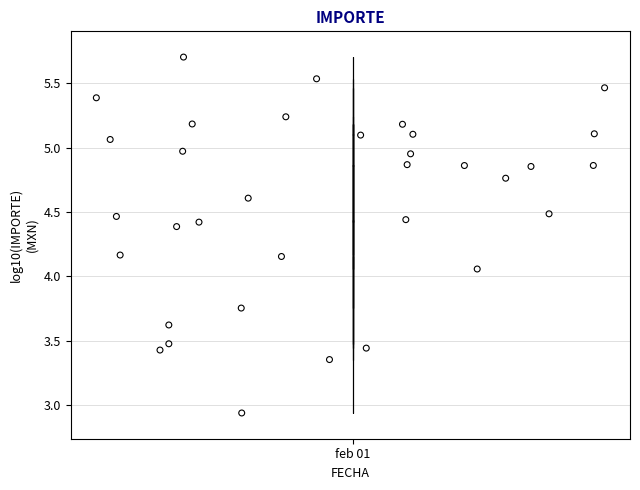

What is the range of Y values (max minus min)?

2.8